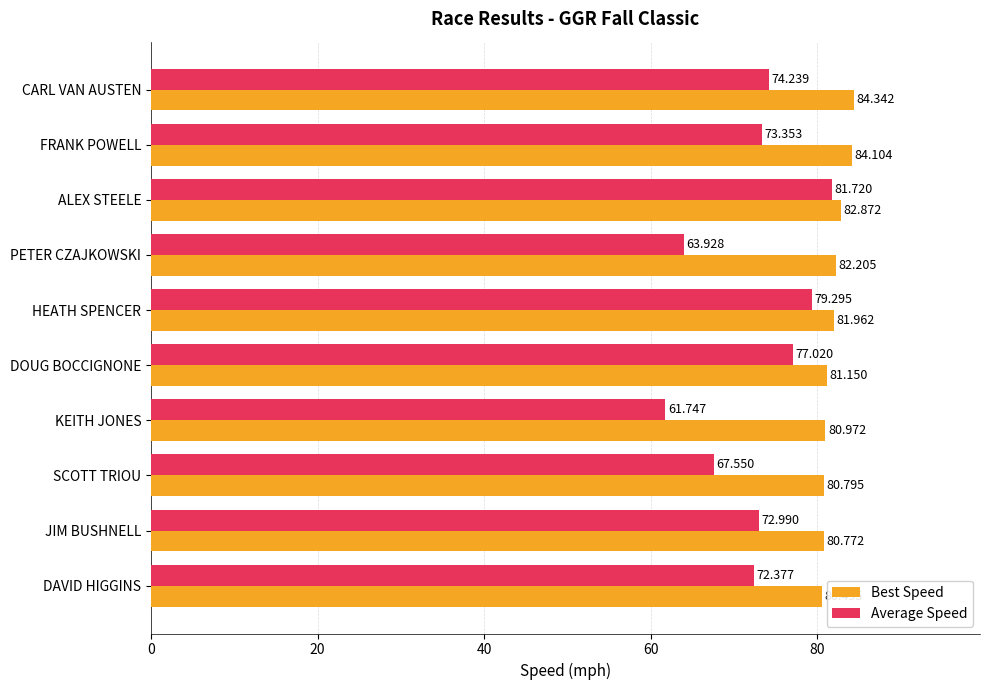

At which label is Best Speed closest to 82?

HEATH SPENCER